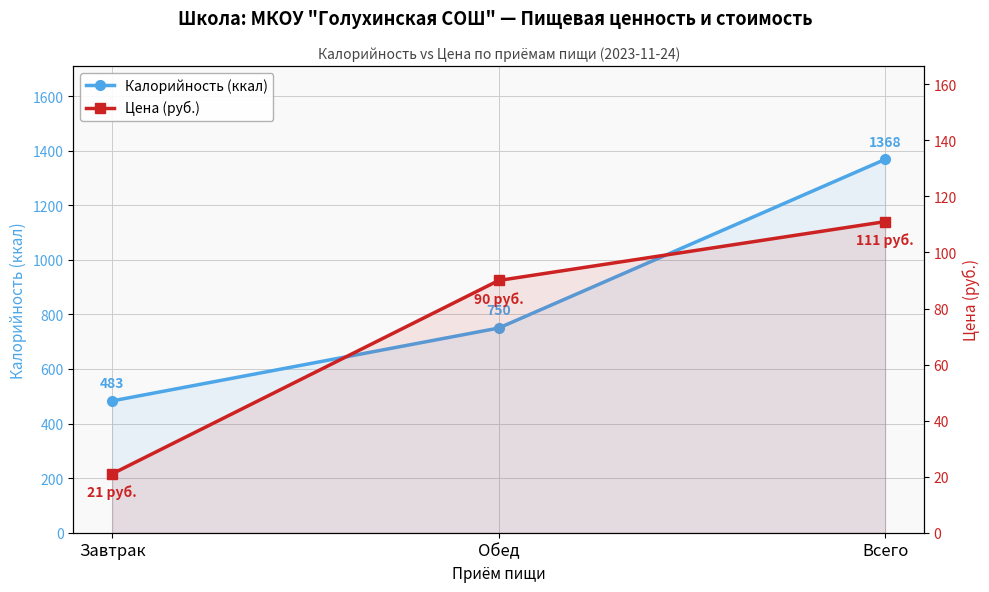

Rank the series at Обед from lowest to highest value.

Цена (руб.), Калорийность (ккал)